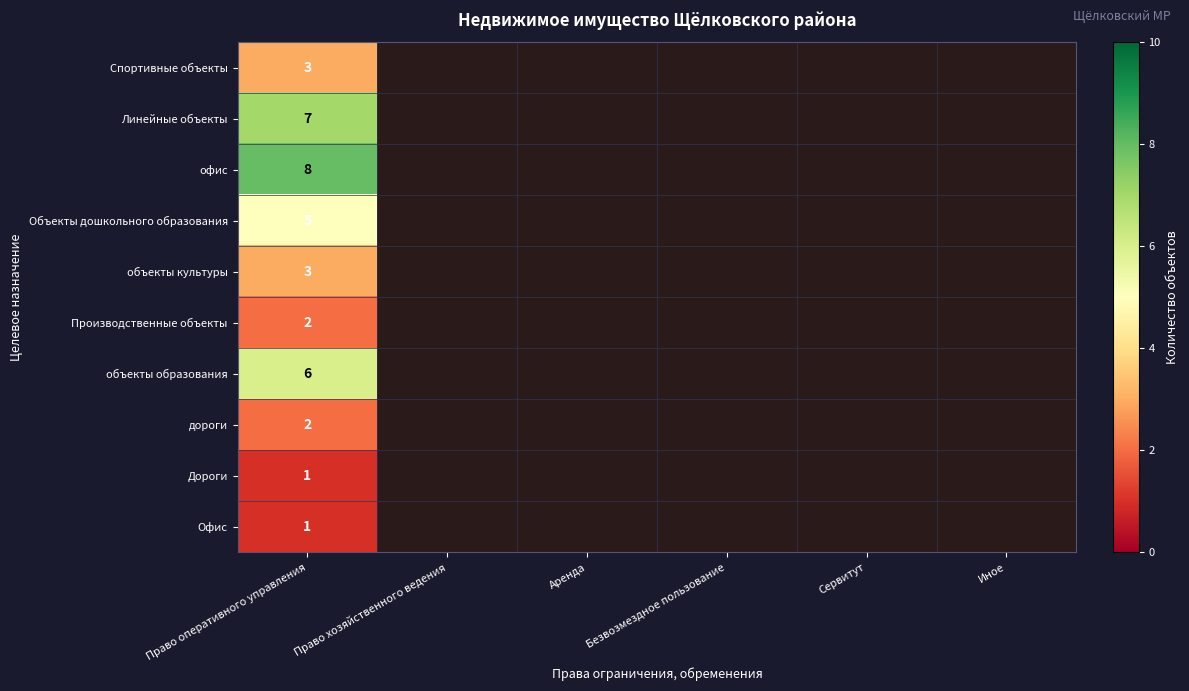

How many distinct data groups are displayed?

10